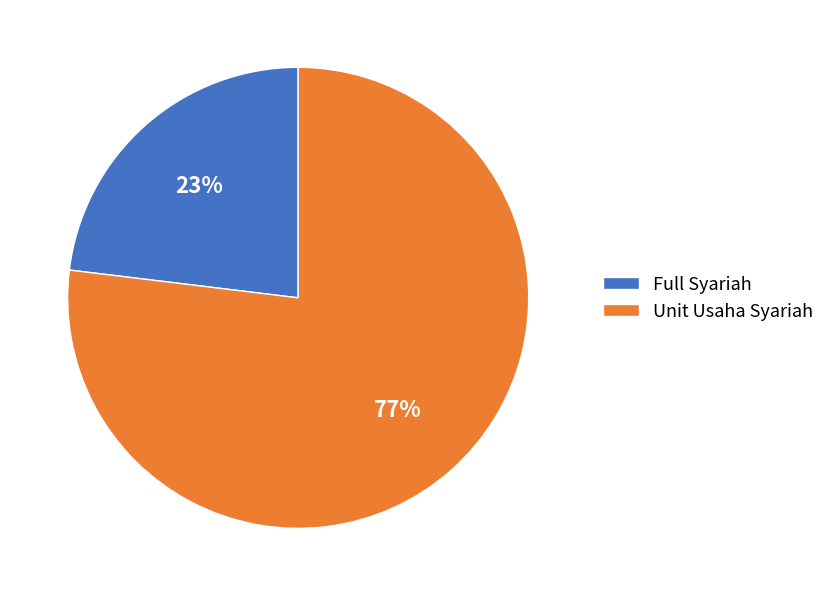

What percentage is the Unit Usaha Syariah slice, to the nearest percent?

77%